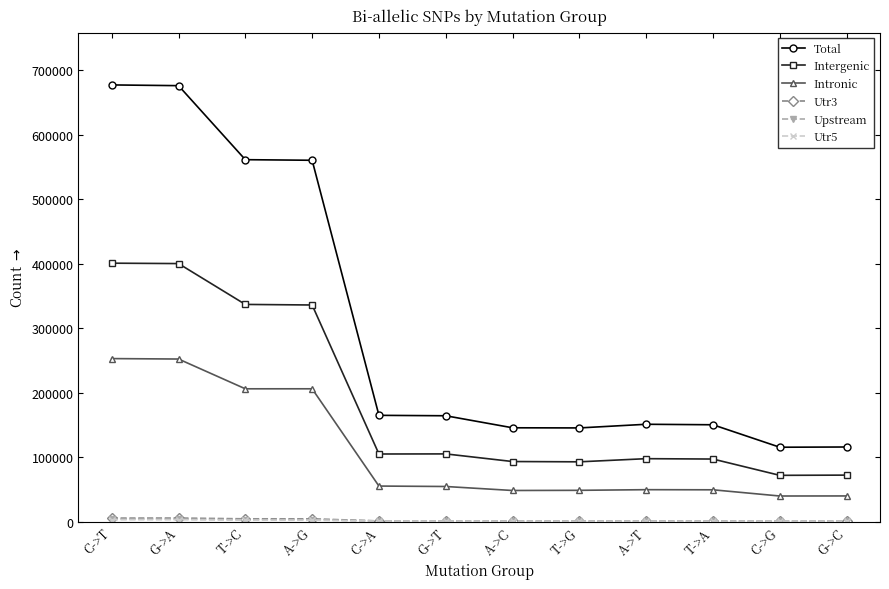

The value of Intergenic at T->A is 140299. True or false?

False